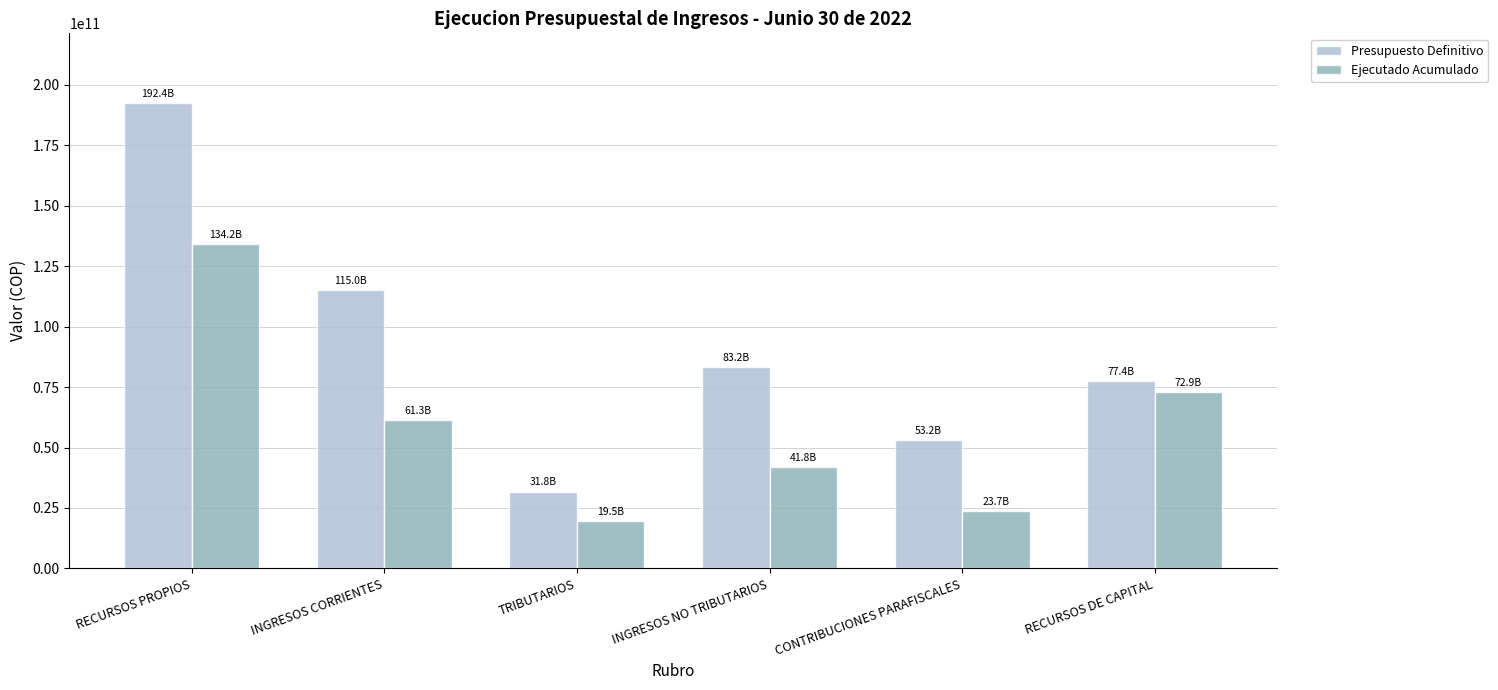

List the labels in order of Ejecutado Acumulado value, smallest first.

TRIBUTARIOS, CONTRIBUCIONES PARAFISCALES, INGRESOS NO TRIBUTARIOS, INGRESOS CORRIENTES, RECURSOS DE CAPITAL, RECURSOS PROPIOS